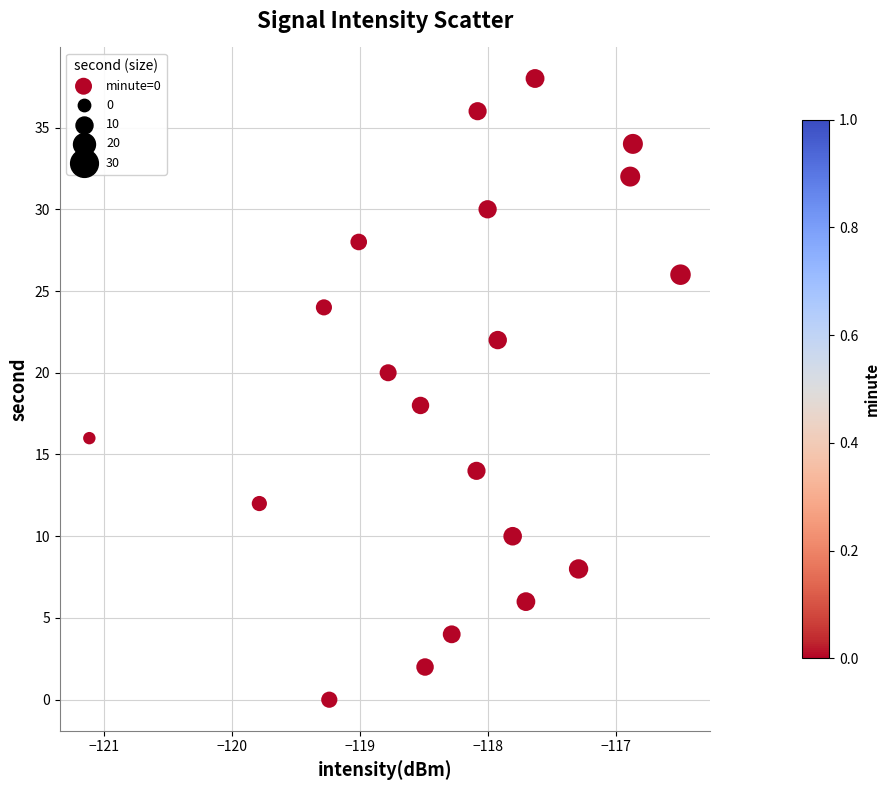

Count the number of points in this scatter plot.

20